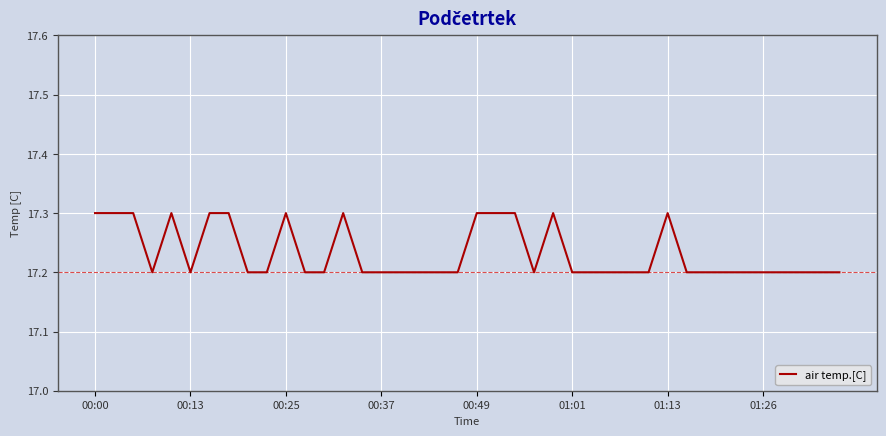

What is the maximum value shown in the chart?

17.3